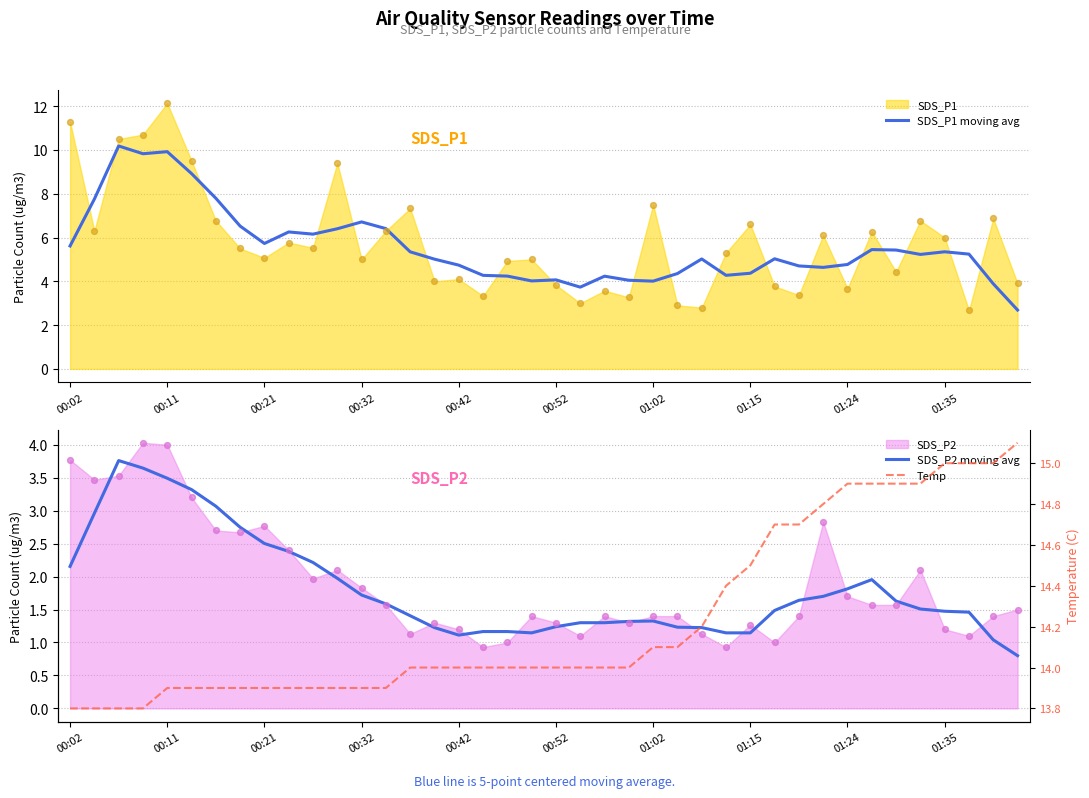

True or false: SDS_P1 moving avg has a value of 5.9 at 01:02.

False